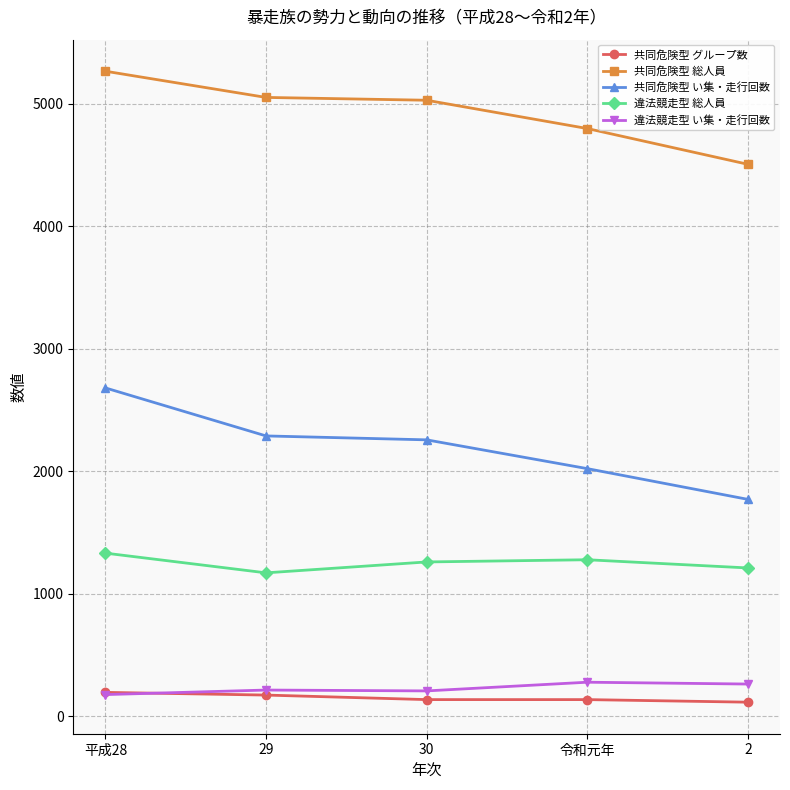

True or false: 違法競走型 い集・走行回数 has more than 2 points higher than both neighbors.

False